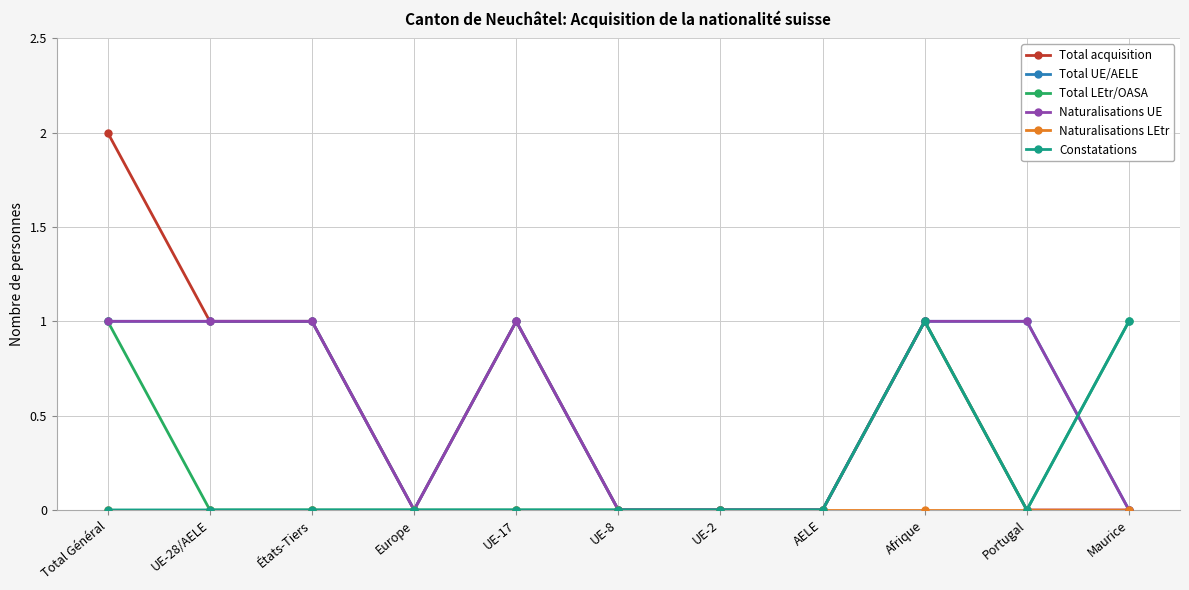

True or false: Total UE/AELE has a value of 1 at Portugal.

True